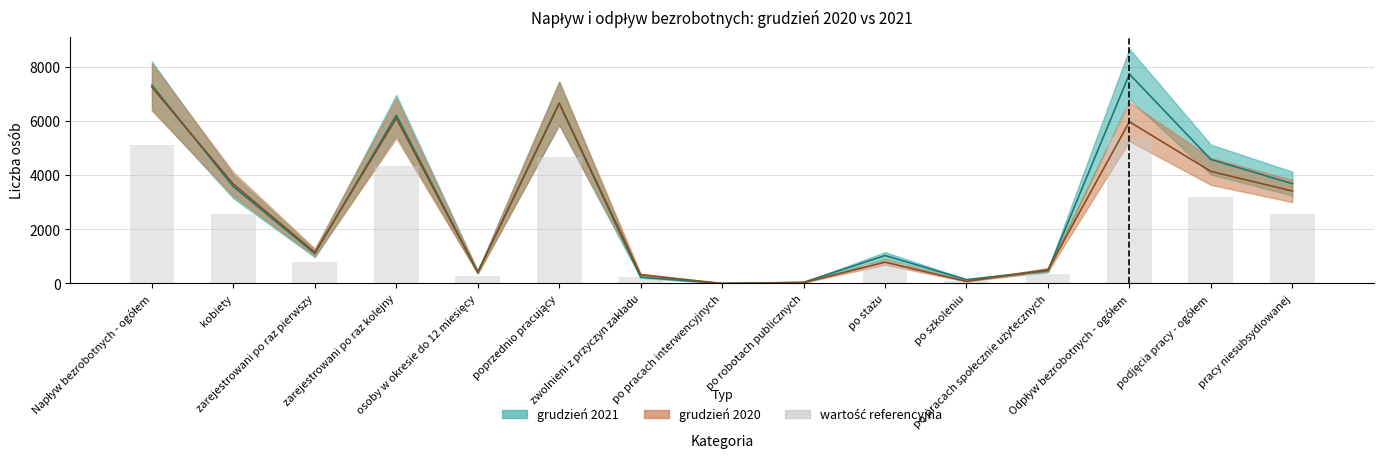

Which category has the lowest value across all series?

po pracach interwencyjnych